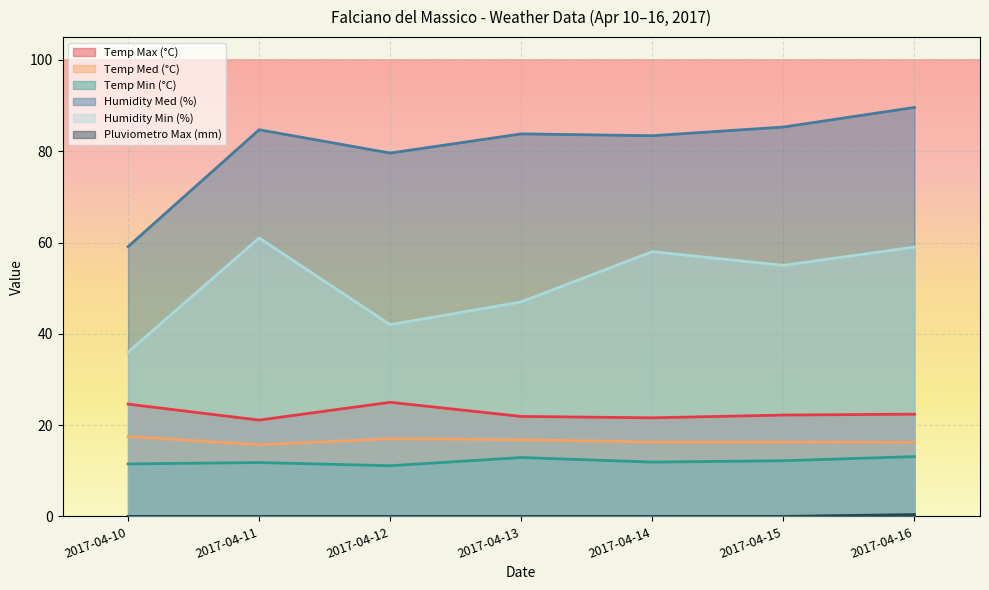

At how many categories does at least one series exceed 49?

7